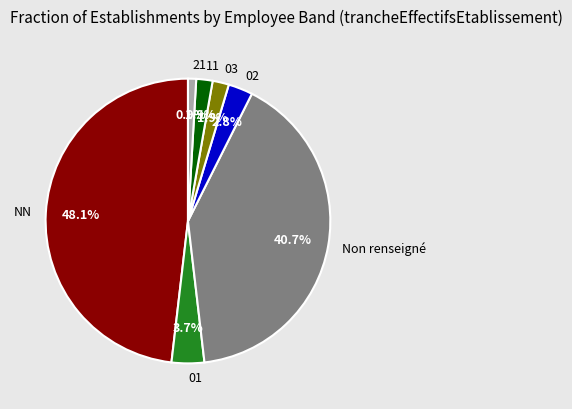

What portion of the pie excludes 01?

96.3%